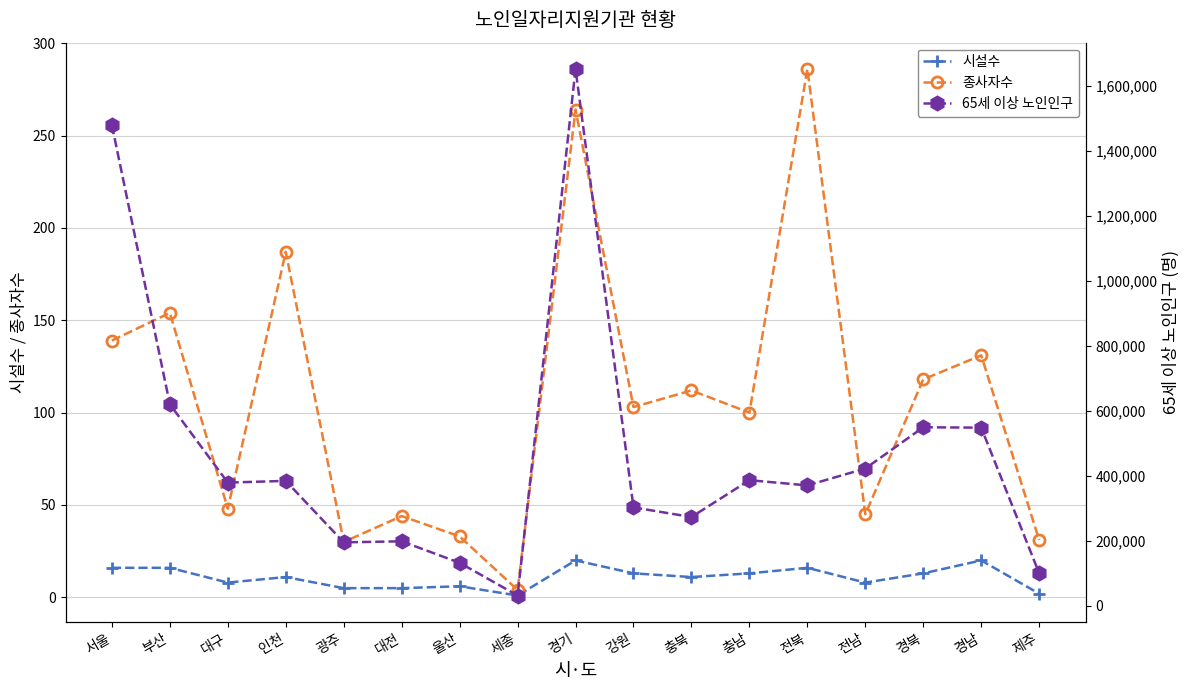

Which series changed the most between 서울 and 강원?

65세 이상 노인인구